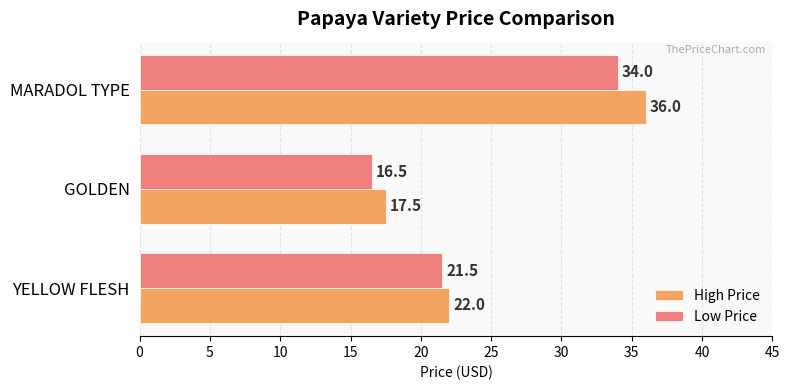

What is the total value across all series at MARADOL TYPE?

70.0